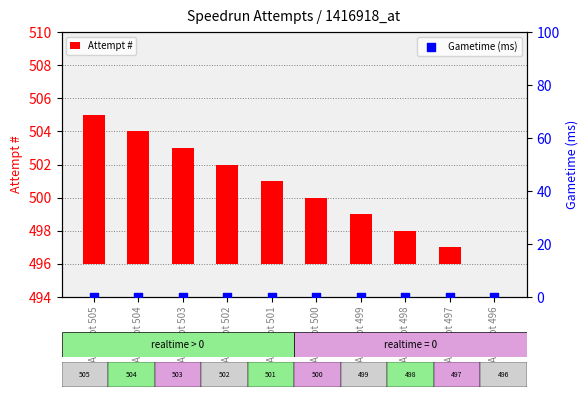

Which series has the widest spread of Y values?

Attempt #